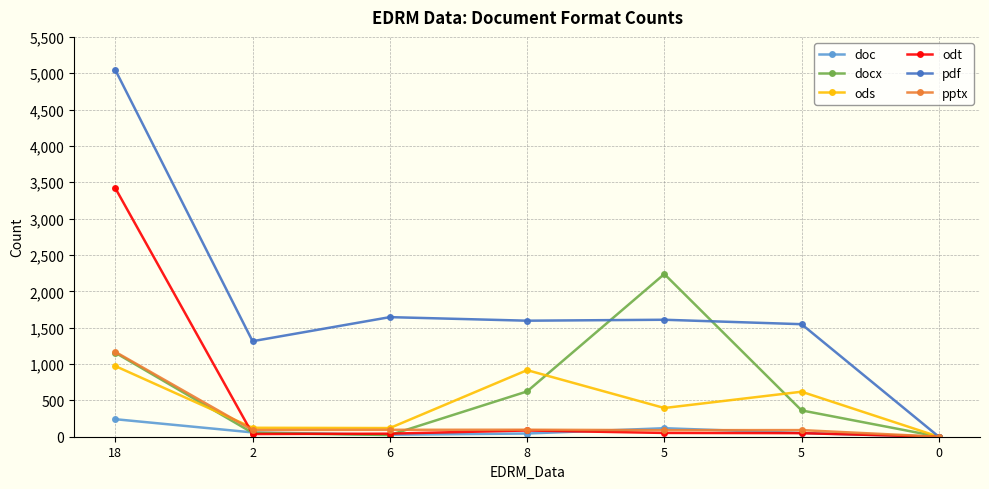

True or false: docx and doc cross at least once.

True